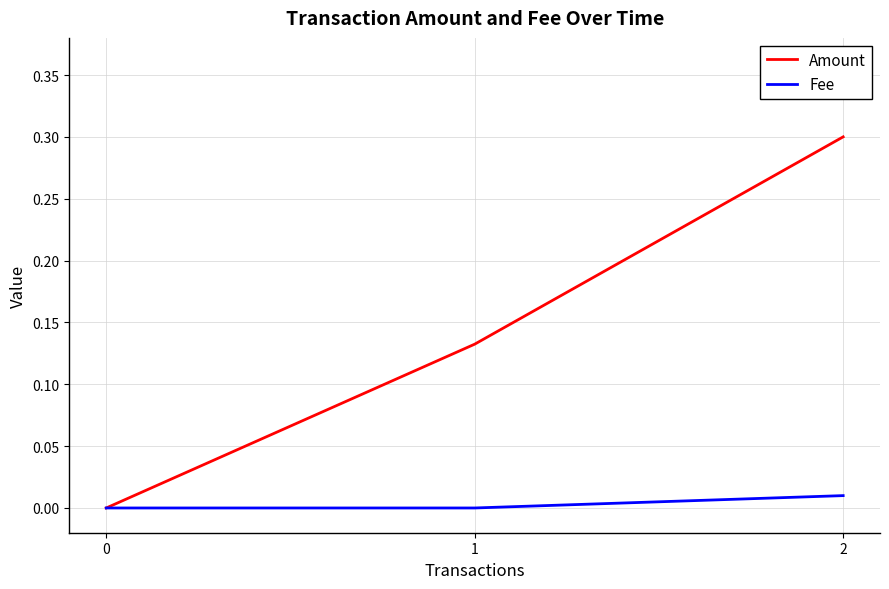

How many lines are shown in the chart?

2